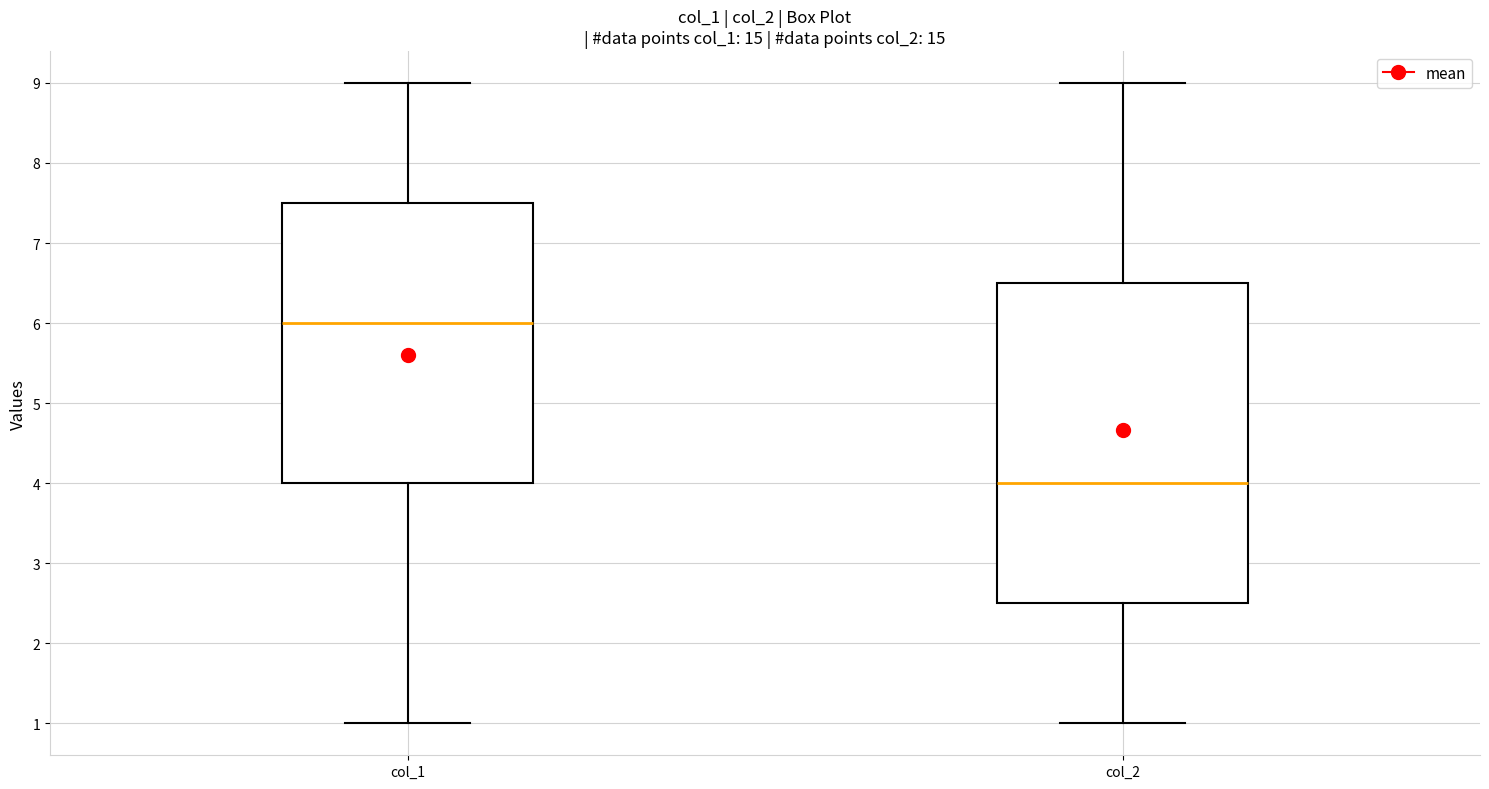

Where is the upper edge of the box for col_2 on the y-axis? The values are not printed on the chart, so give them approximately, as read against the axis.

6.5